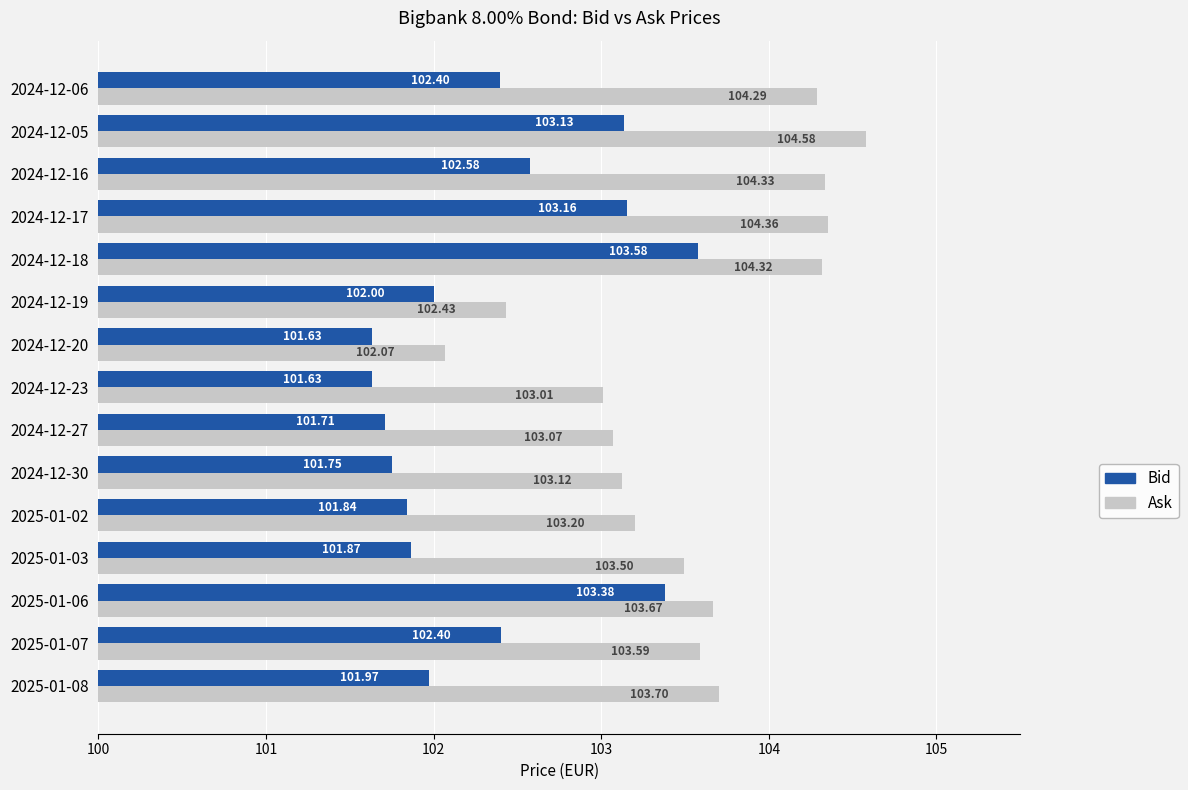

What is the spread (max minus min) of values at 2024-12-19?

0.4